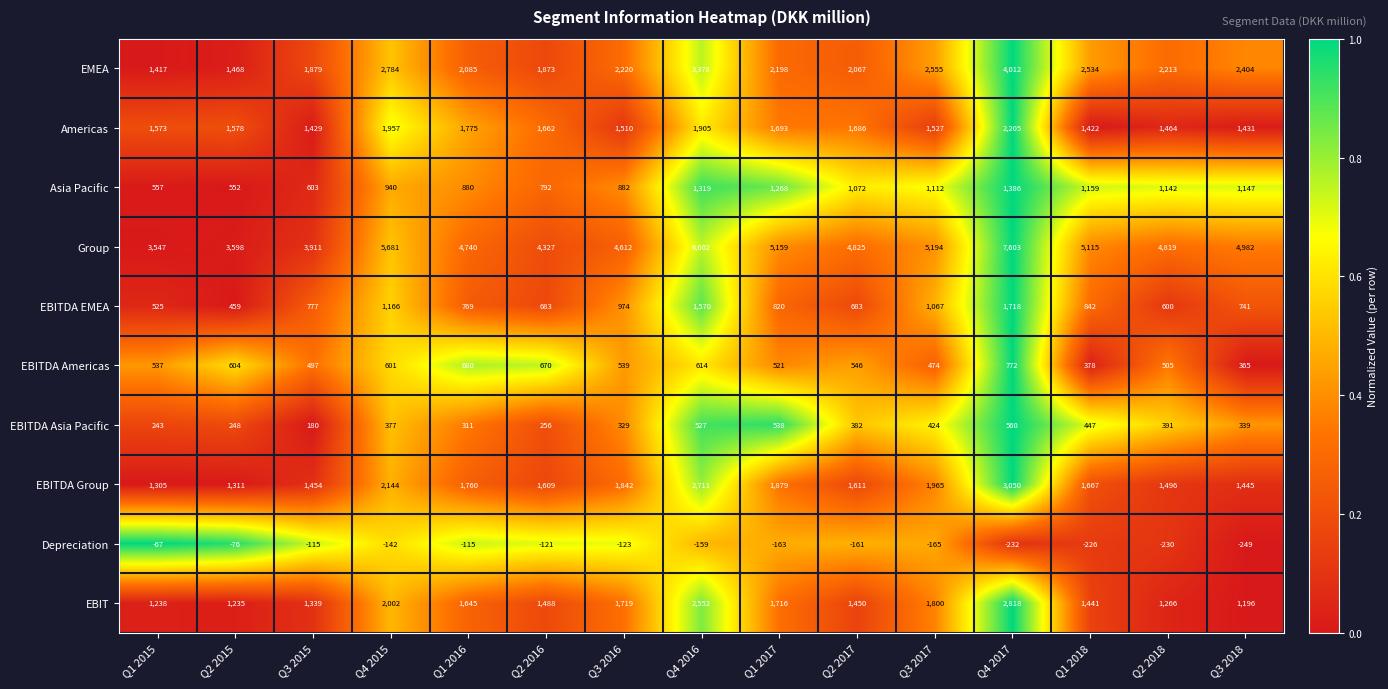

How many categories are shown in the chart?

15